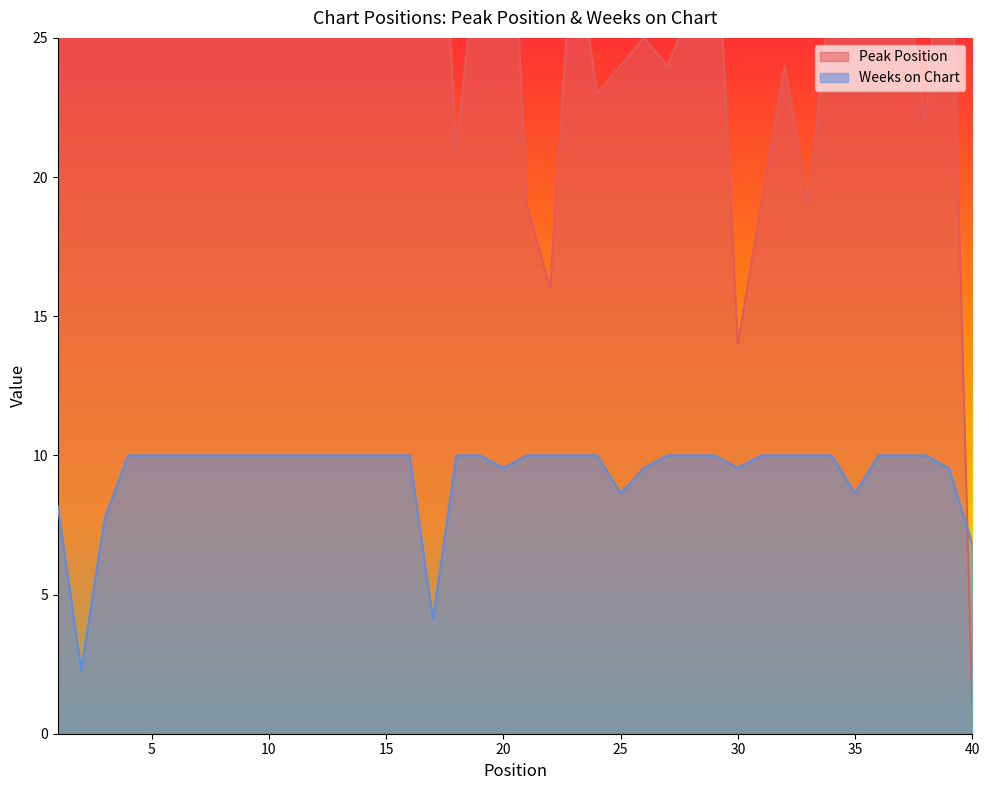

At which category does Peak Position reach its first local peak?

8